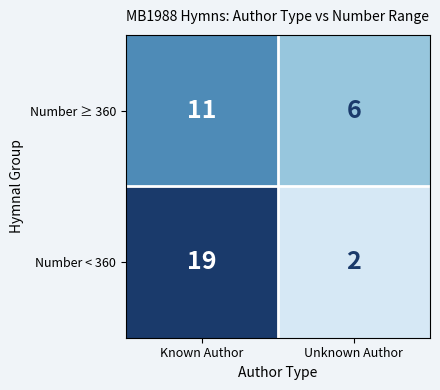

What is the difference between the Number < 360 values at Known Author and Unknown Author?

17